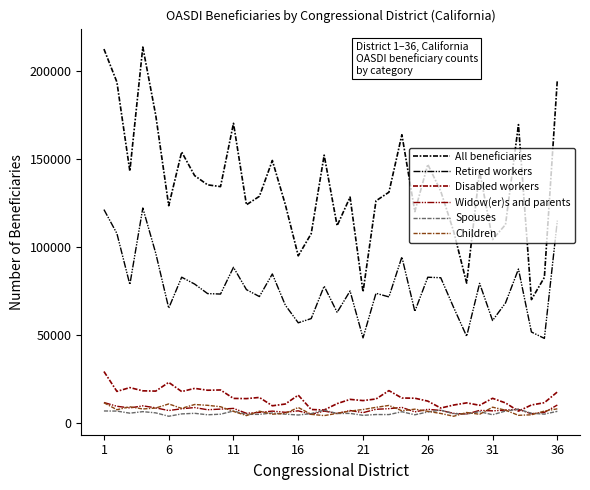

Is this an area chart (filled region under the line)?

No